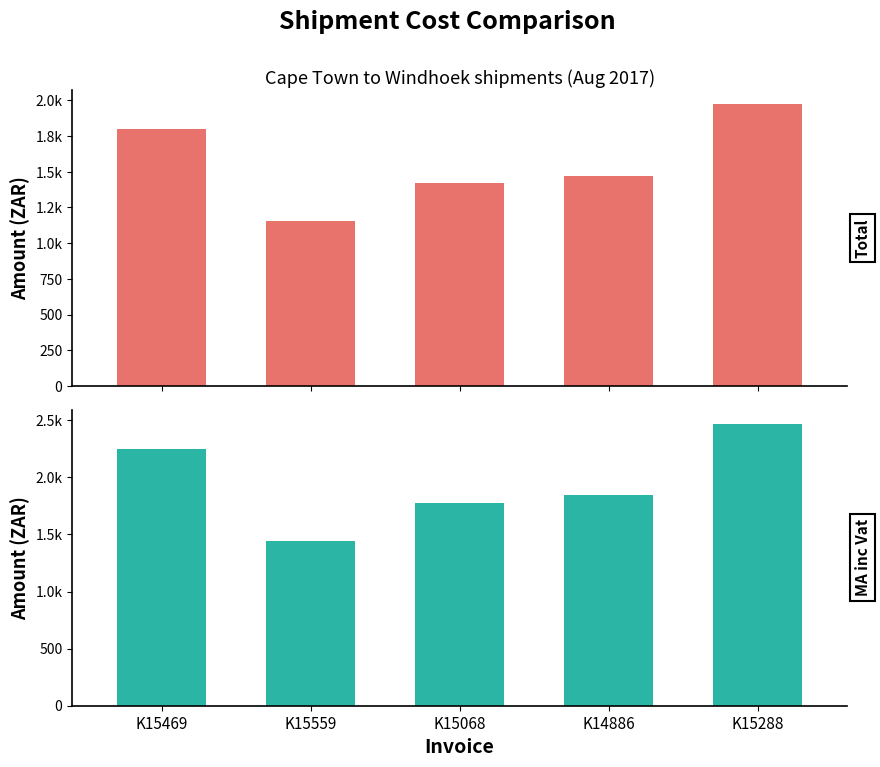

How many bars are there in each group?

2